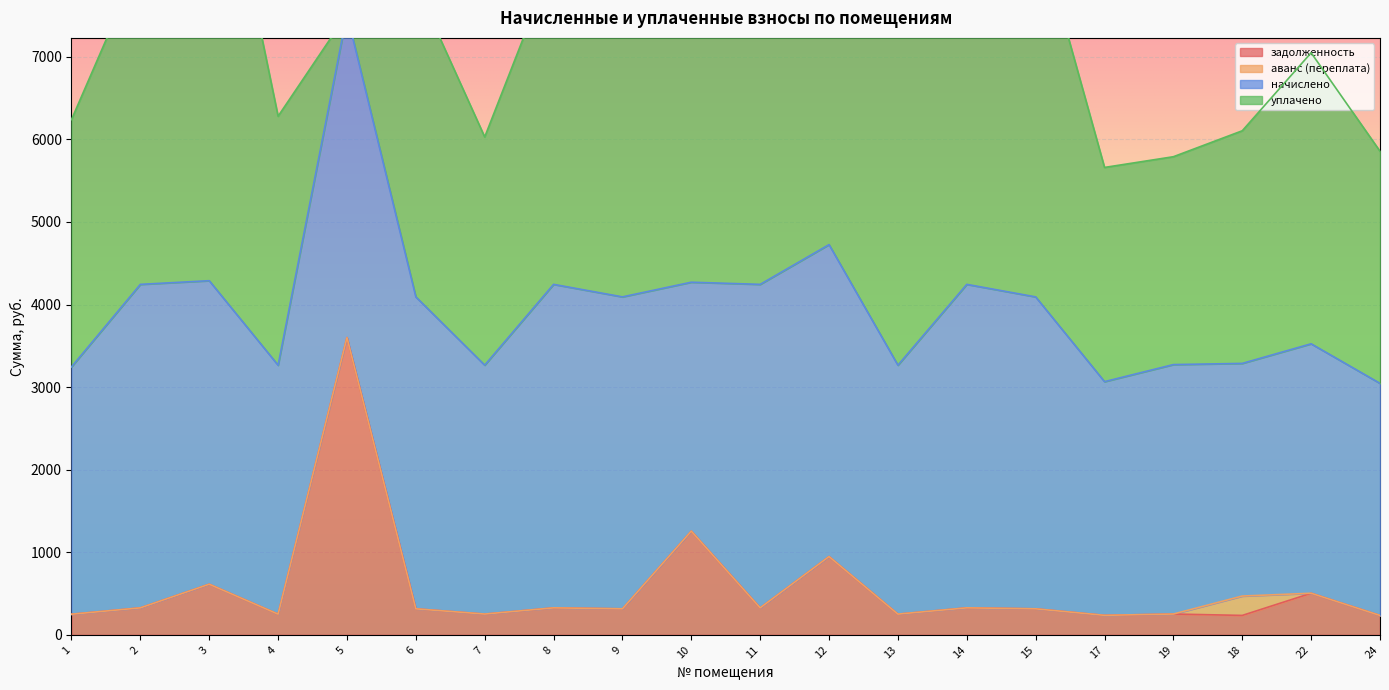

Which series ends up on top after the final intersection of уплачено and задолженность?

уплачено